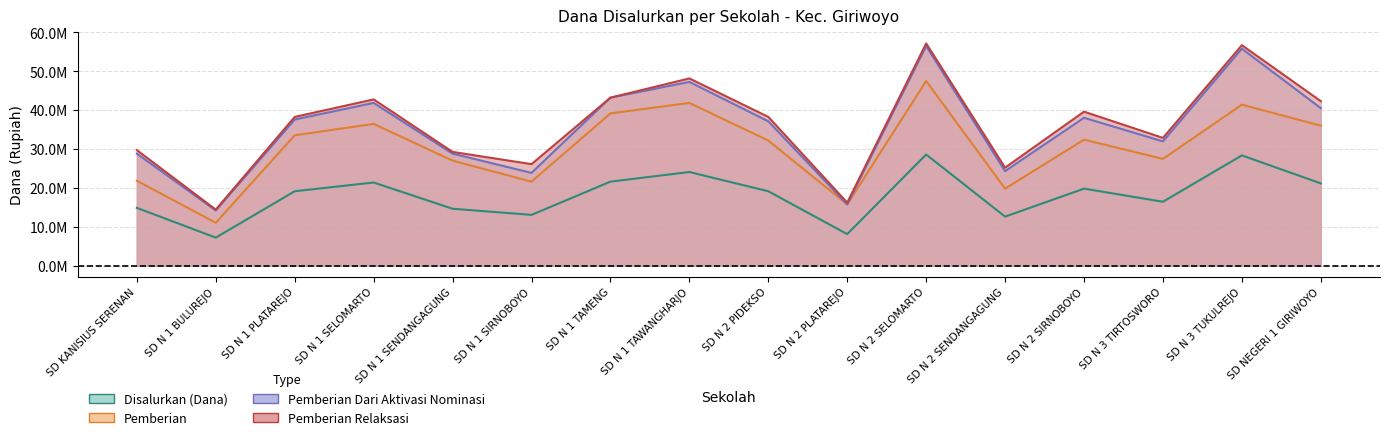

What is the label of the 14th point from the right?

SD N 1 PLATAREJO